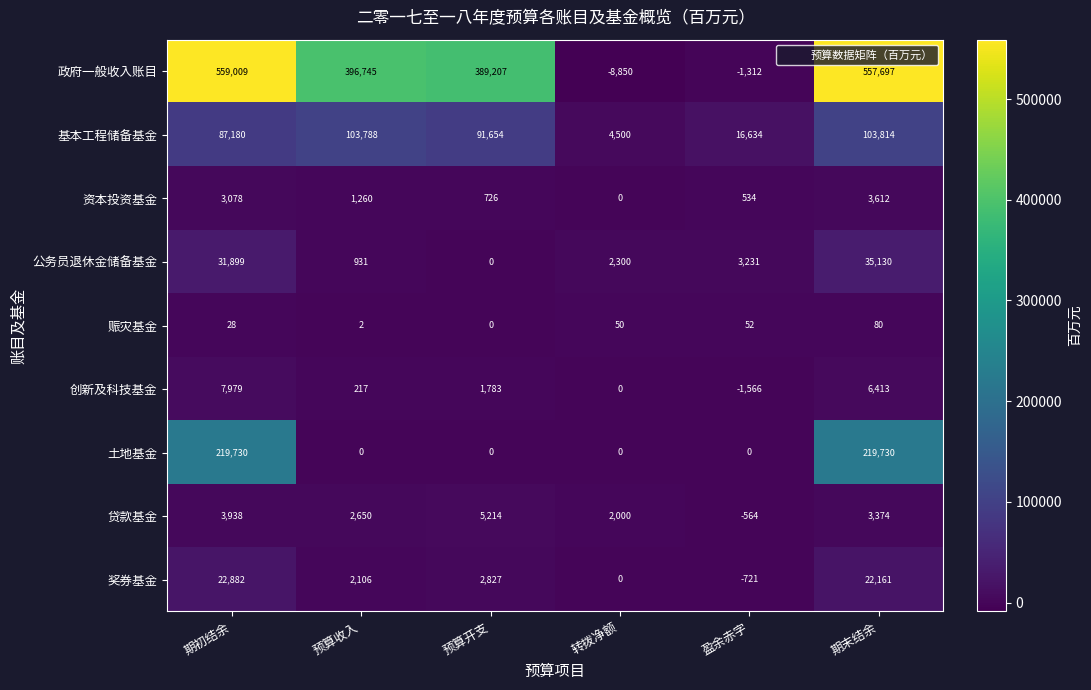

Which series changed the most between 预算开支 and 期末结余?

土地基金